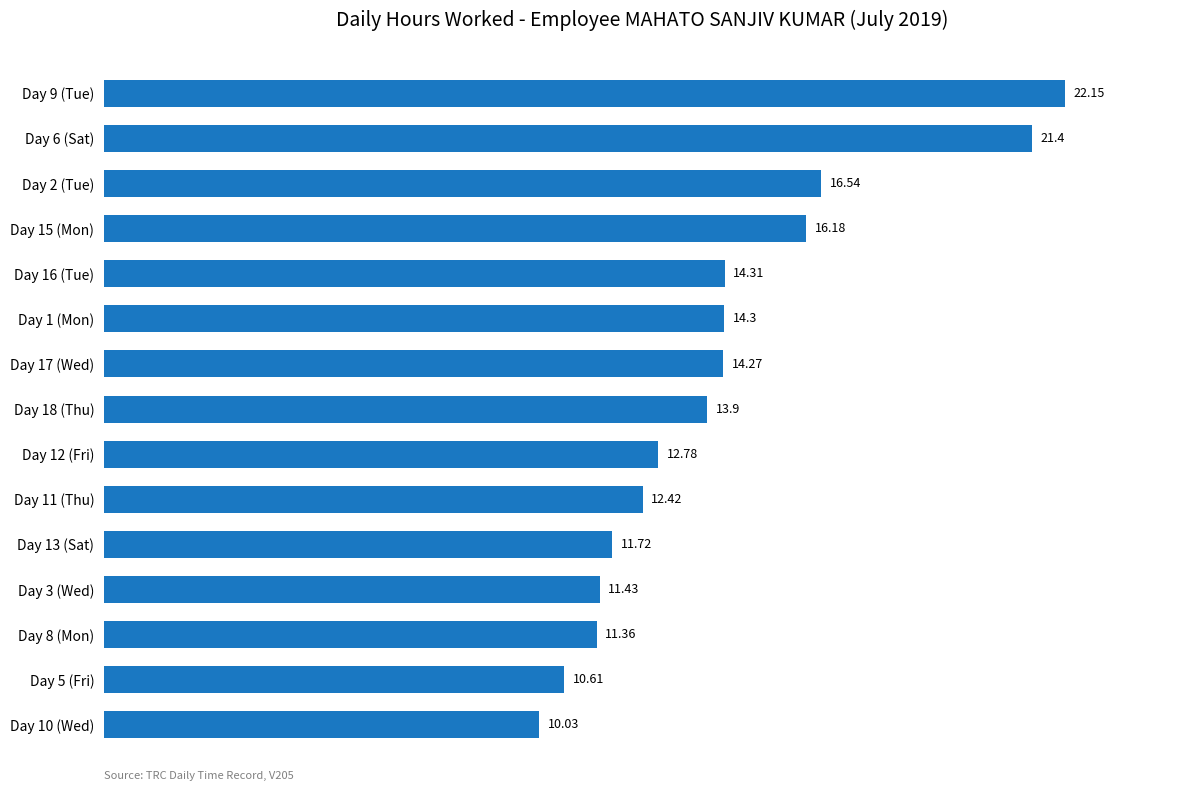

What is the sum of all values?

213.4